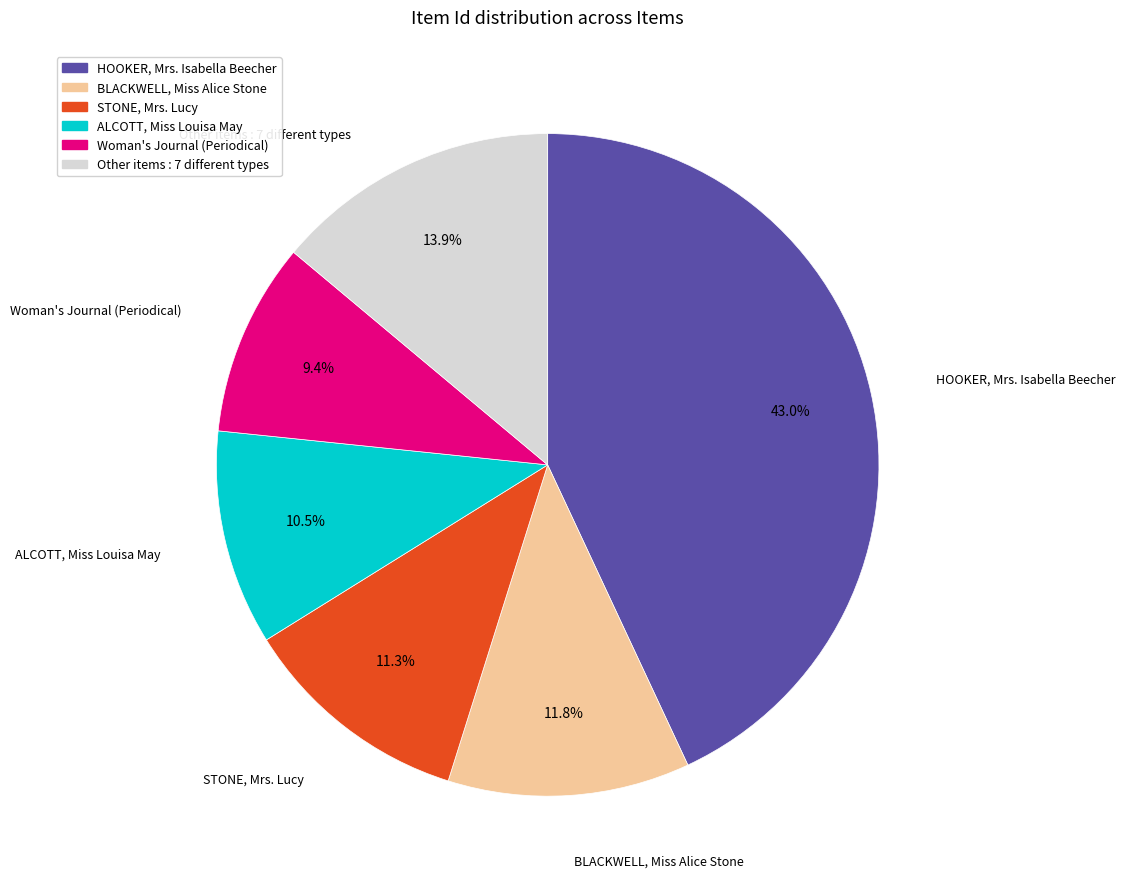

Does any single category account for the majority?

No